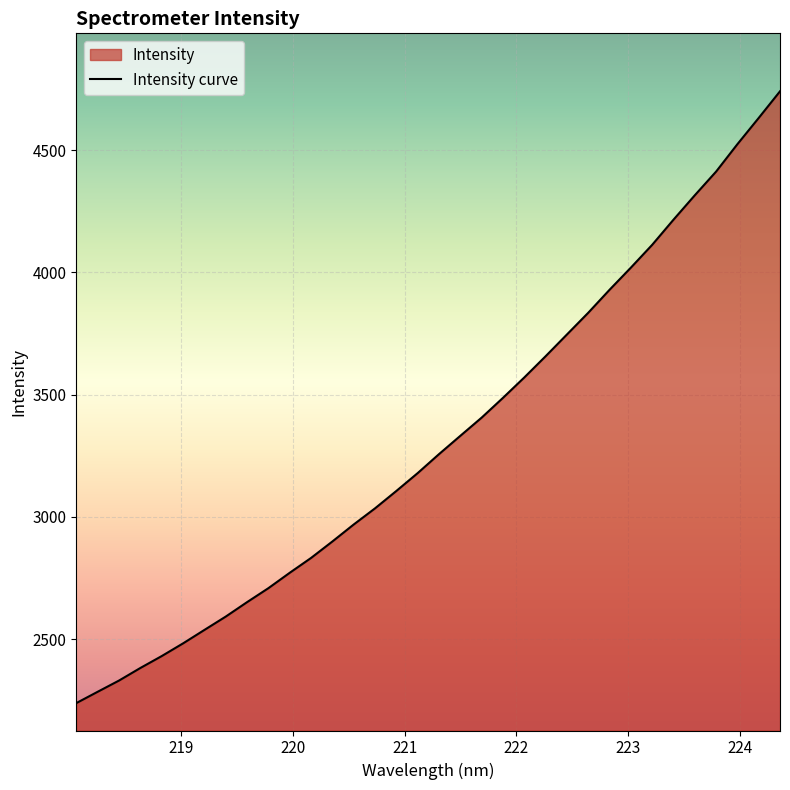

What is the smallest value displayed?

2239.1